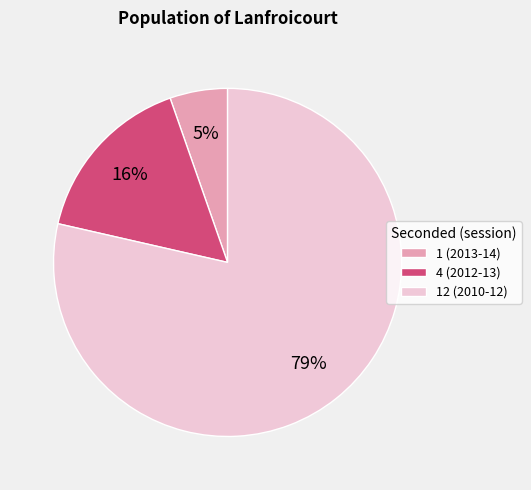

Approximately how many times larger is the value at 12 (2010-12) compared to 4 (2012-13)?

4.9